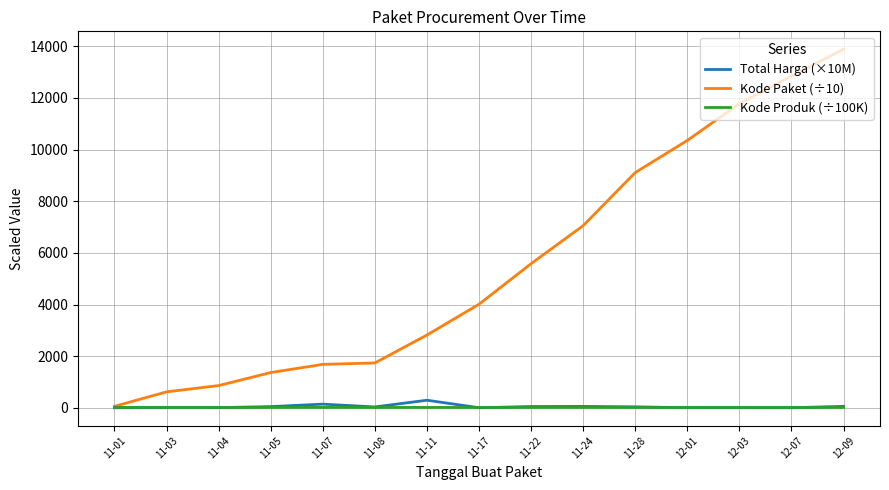

Is the value of Kode Produk (÷100K) at 11-03 greater than the value of Kode Paket (÷10) at 11-04?

No